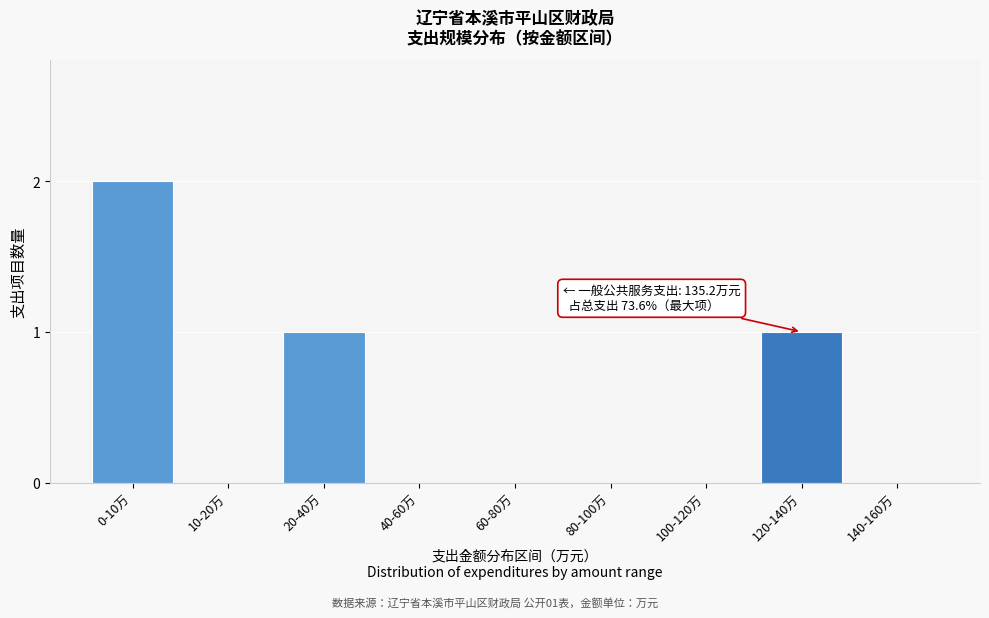

Reading right to left, extract all data points from this chart.

140-160万=0	120-140万=1	100-120万=0	80-100万=0	60-80万=0	40-60万=0	20-40万=1	10-20万=0	0-10万=2